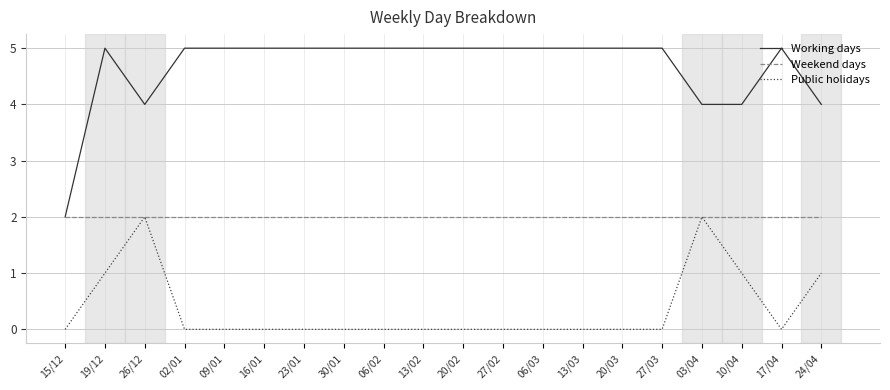

Reading left to right, transcribe all the data shown in this chart.

Working days: 15/12=2	19/12=5	26/12=4	02/01=5	09/01=5	16/01=5	23/01=5	30/01=5	06/02=5	13/02=5	20/02=5	27/02=5	06/03=5	13/03=5	20/03=5	27/03=5	03/04=4	10/04=4	17/04=5	24/04=4
Weekend days: 15/12=2	19/12=2	26/12=2	02/01=2	09/01=2	16/01=2	23/01=2	30/01=2	06/02=2	13/02=2	20/02=2	27/02=2	06/03=2	13/03=2	20/03=2	27/03=2	03/04=2	10/04=2	17/04=2	24/04=2
Public holidays: 15/12=0	19/12=1	26/12=2	02/01=0	09/01=0	16/01=0	23/01=0	30/01=0	06/02=0	13/02=0	20/02=0	27/02=0	06/03=0	13/03=0	20/03=0	27/03=0	03/04=2	10/04=1	17/04=0	24/04=1